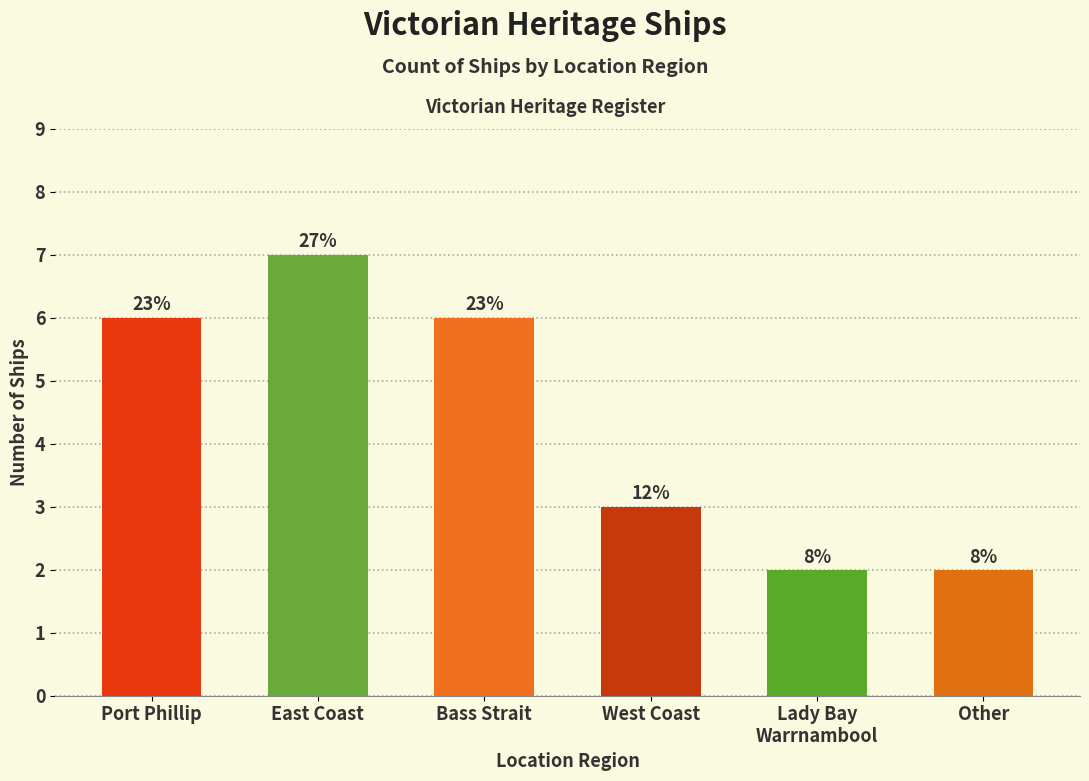

Approximately how many times larger is the value at West Coast compared to Bass Strait?

0.5